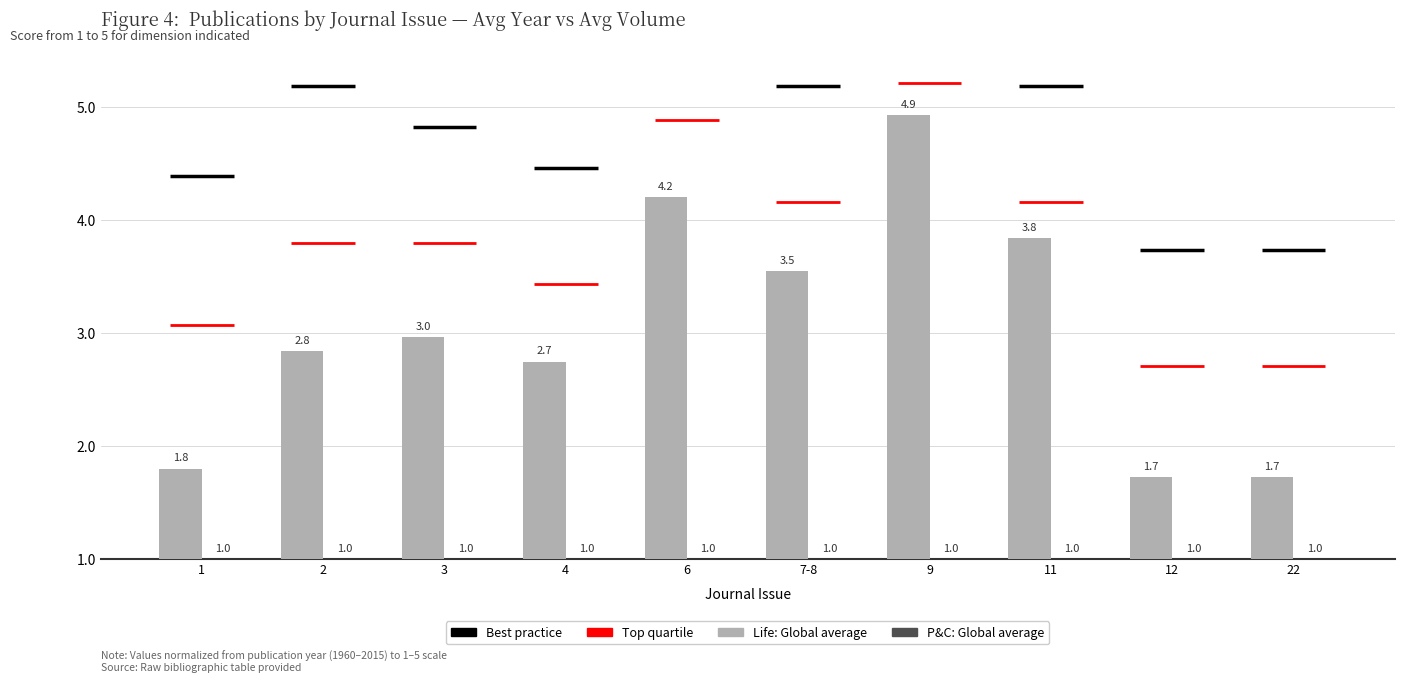

What is the label of the 5th bar from the left?

6